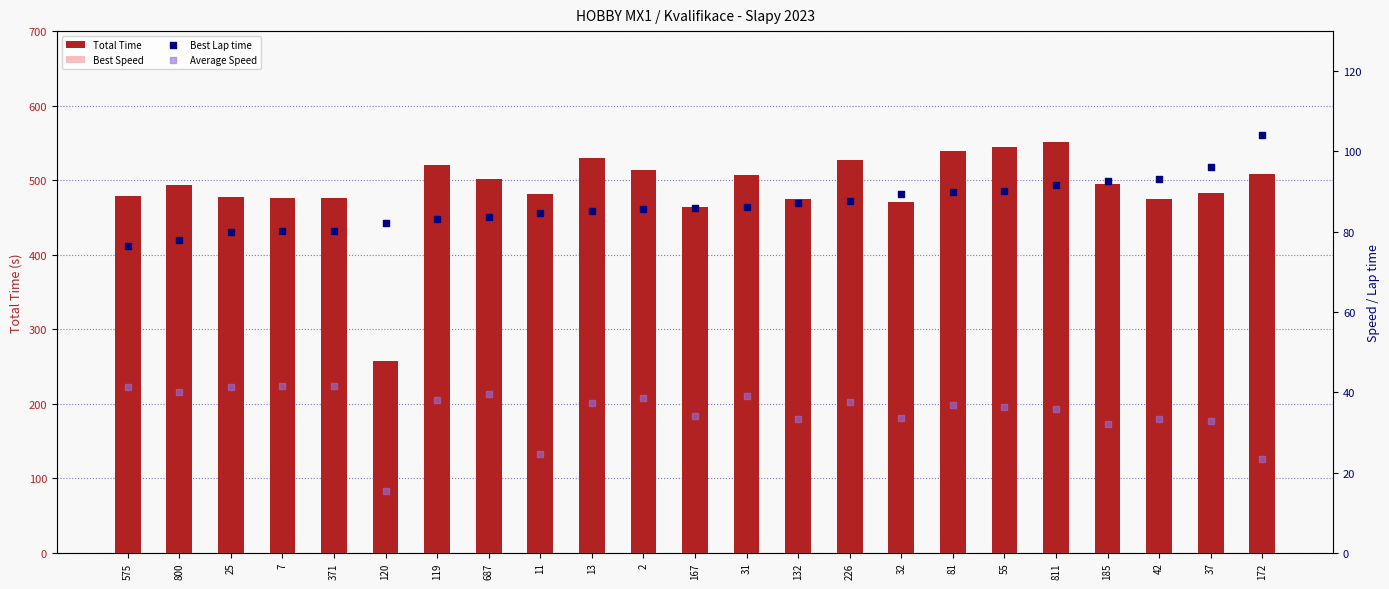

At how many categories does at least one series exceed 146?

23